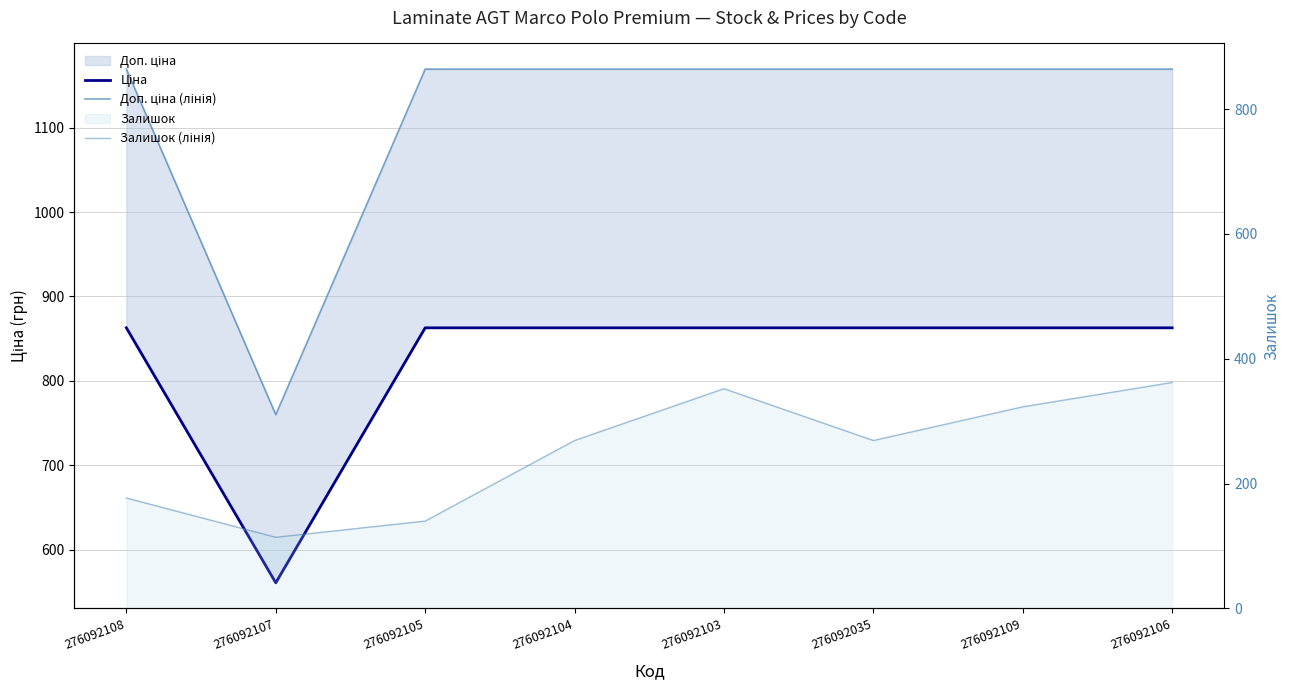

At how many categories does at least one series exceed 981?

7